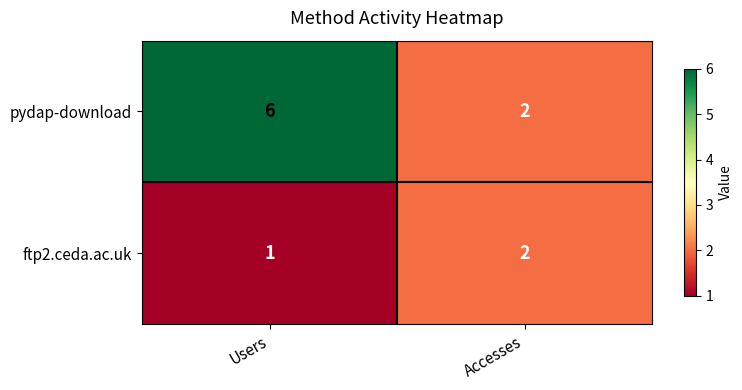

Which series has the largest total across all categories?

pydap-download